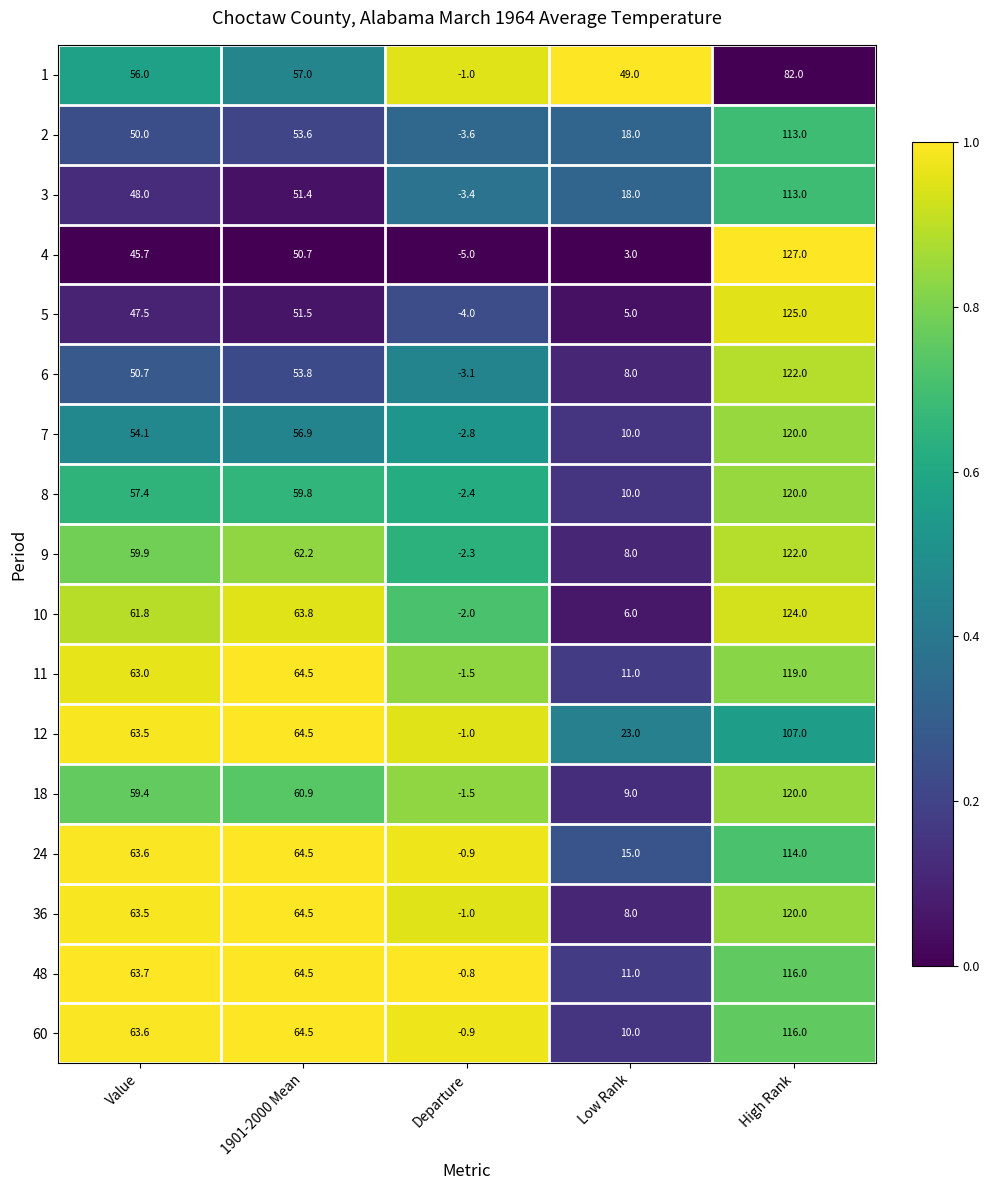

Which series has the largest range (max minus min)?

4